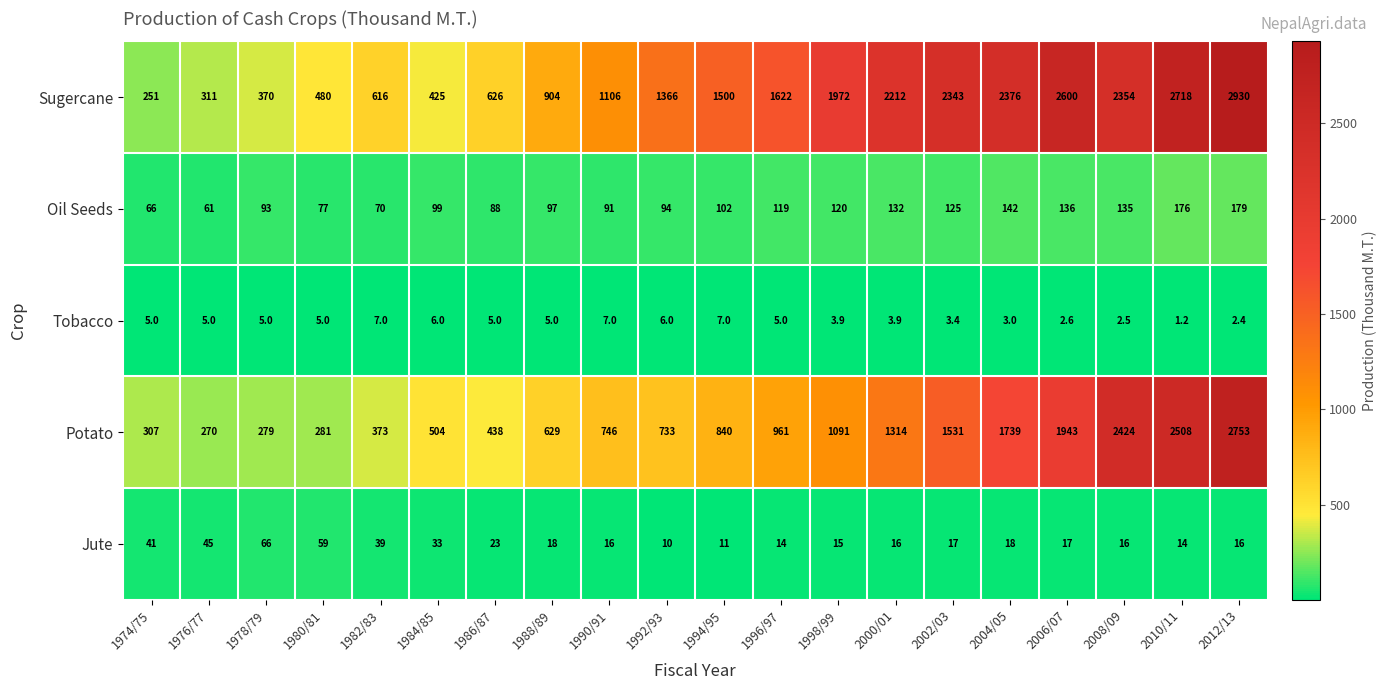

At how many categories does at least one series exceed 2333?

6